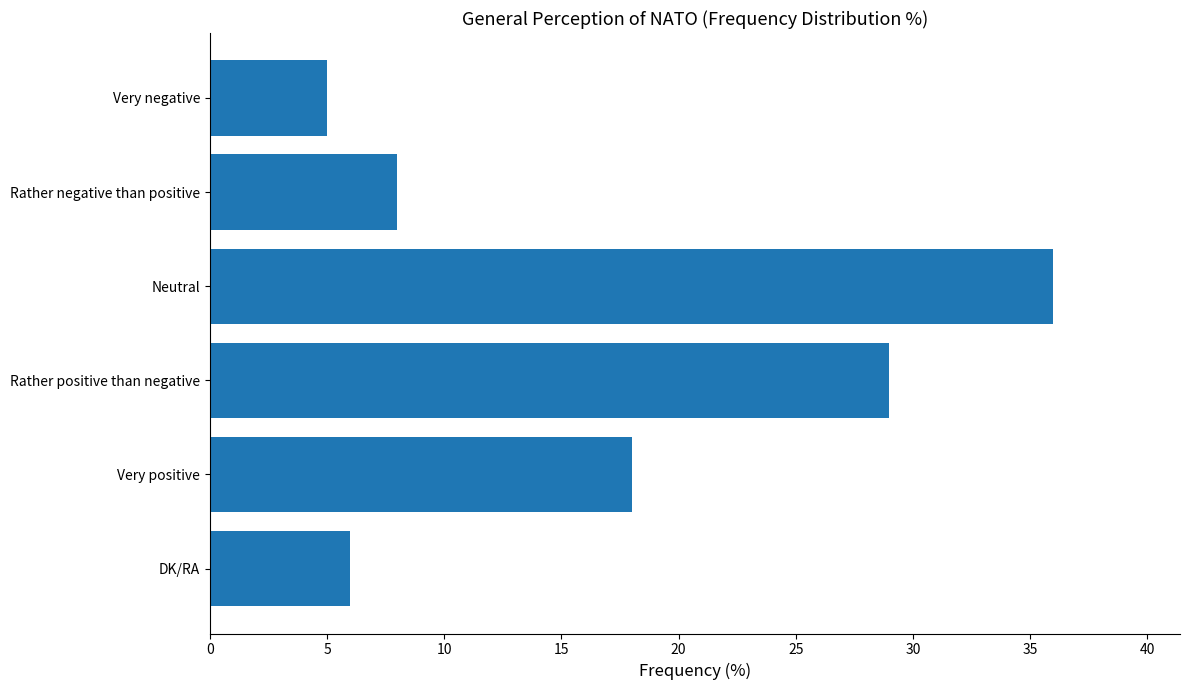

What is the change in value from Rather positive than negative to Very positive?

-11